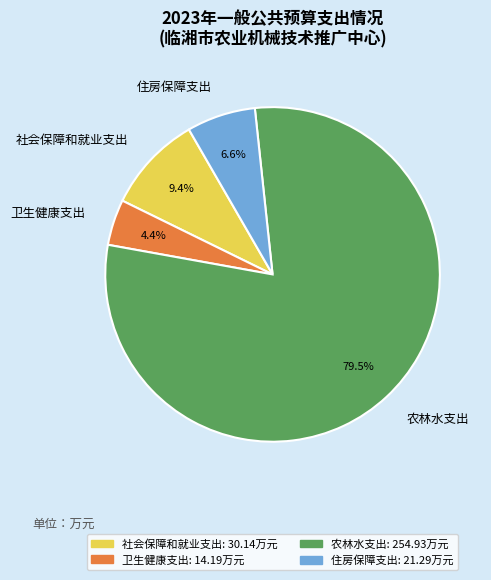

The 社会保障和就业支出 slice represents 19% of the pie. True or false?

False